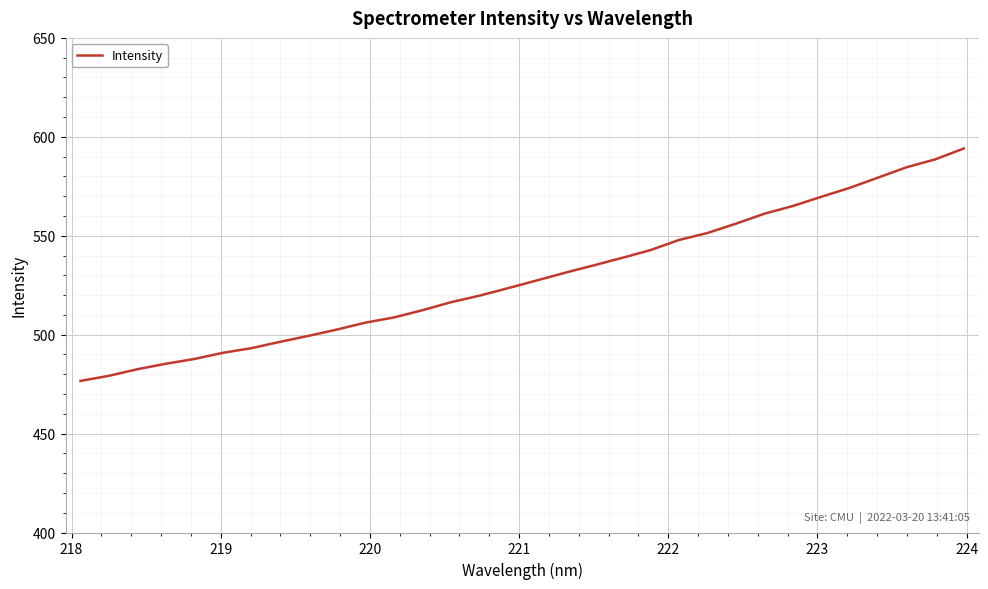

How many lines are shown in the chart?

1